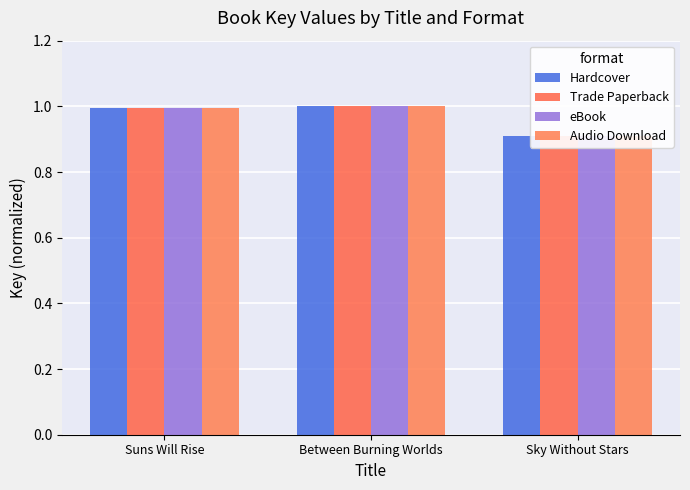

Where is eBook nearest to the value 0?

Sky Without Stars